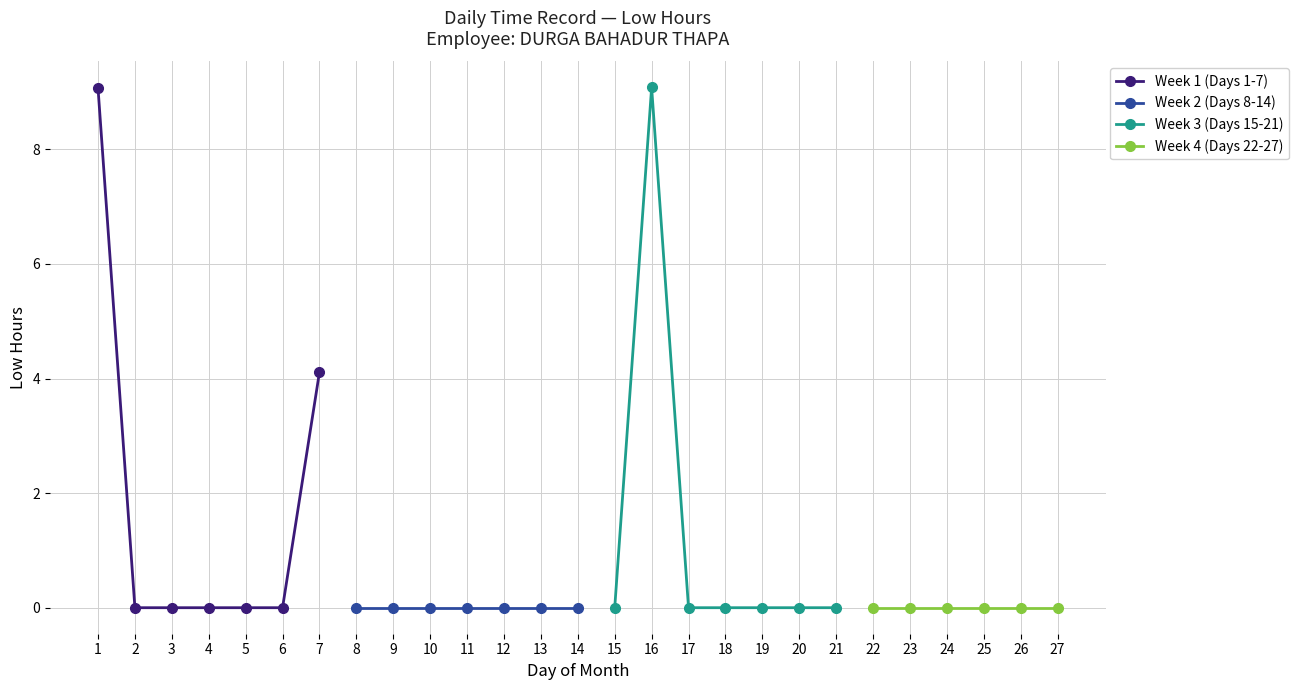

The value at 2 is 4.5. True or false?

False